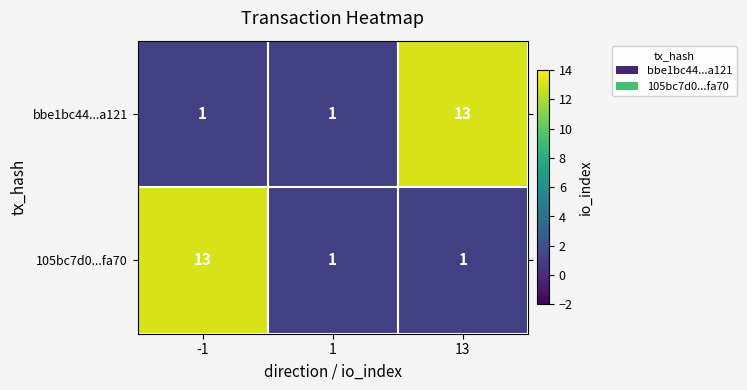

What is the approximate value of 105bc7d0...fa70 at -1, to the nearest 10?

10